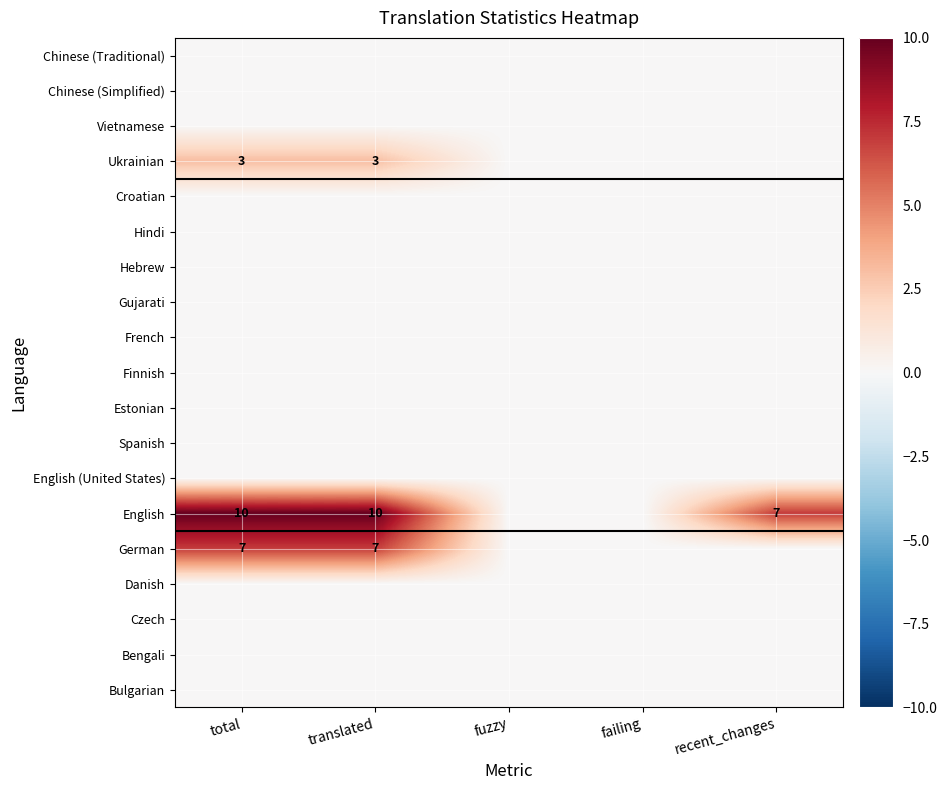

The value of Ukrainian at translated is 5. True or false?

False